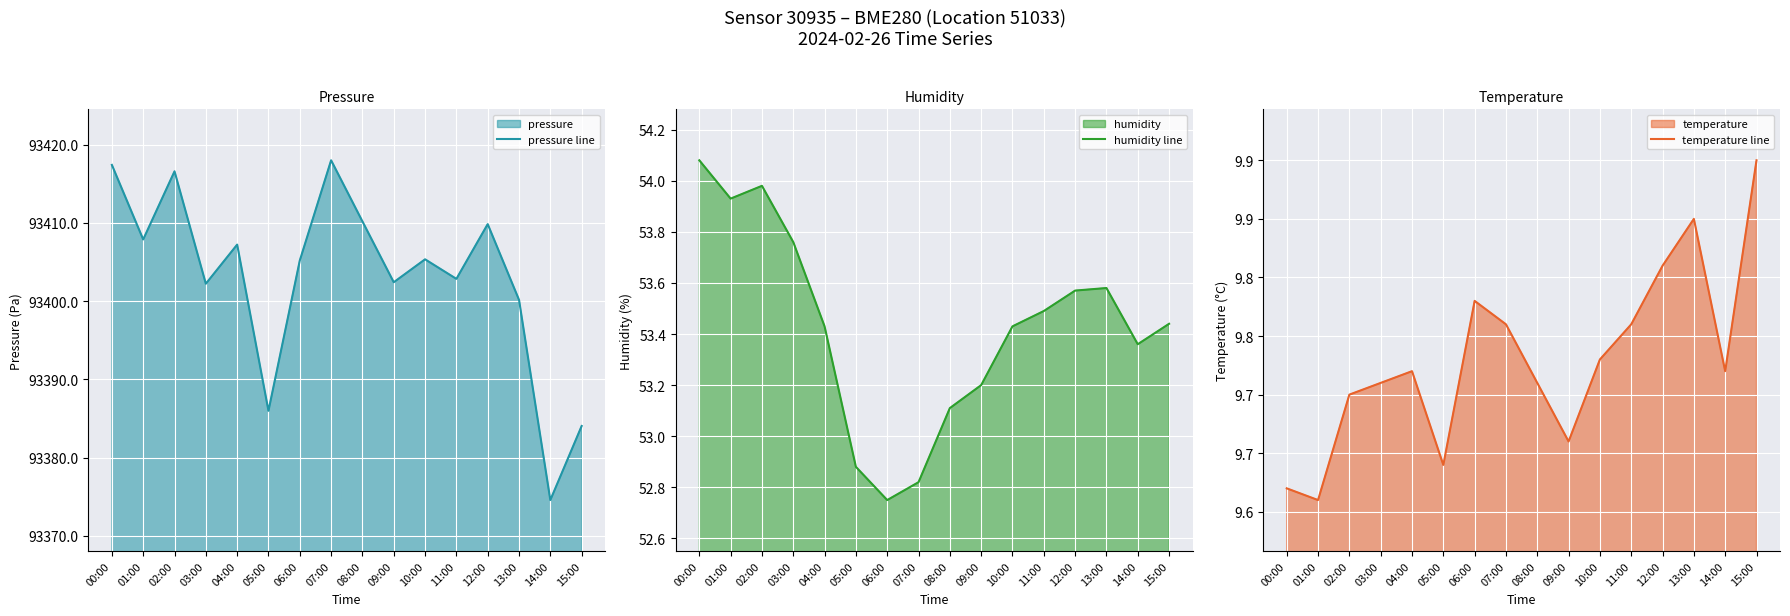

How many values in the pressure line series exceed 93405?

9